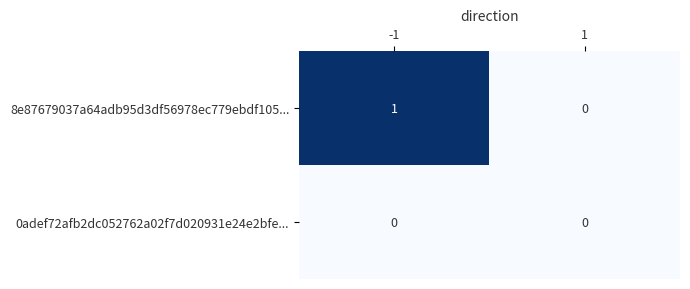

Which series has the largest range (max minus min)?

8e87679037a64adb95d3df56978ec779ebdf105...